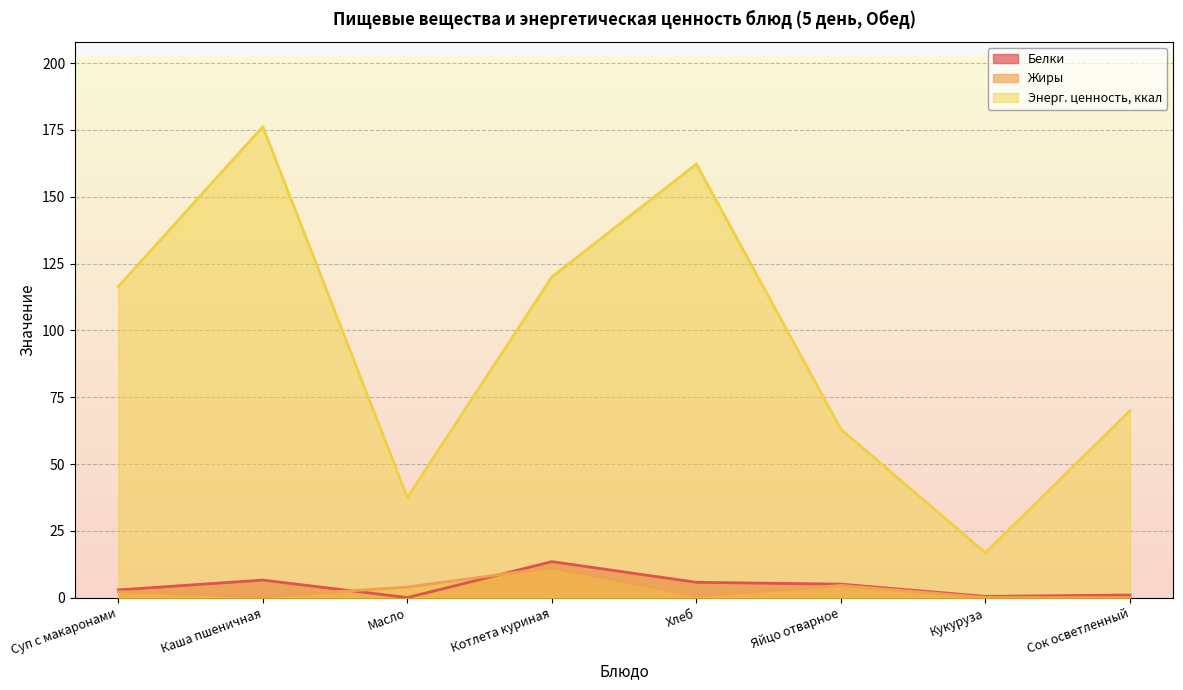

What value does the Жиры series have at Яйцо отварное?

4.6